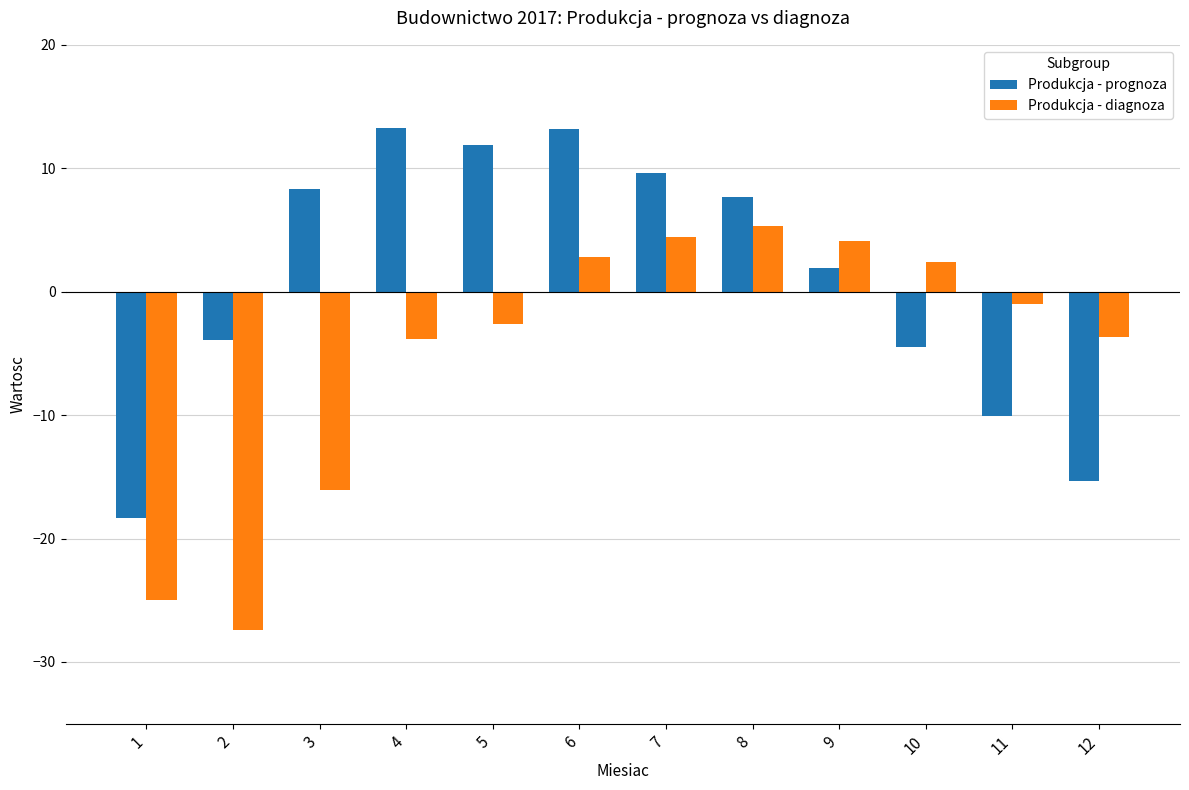

What is the value of the Produkcja - prognoza bar at the 10th from the left?

-4.5